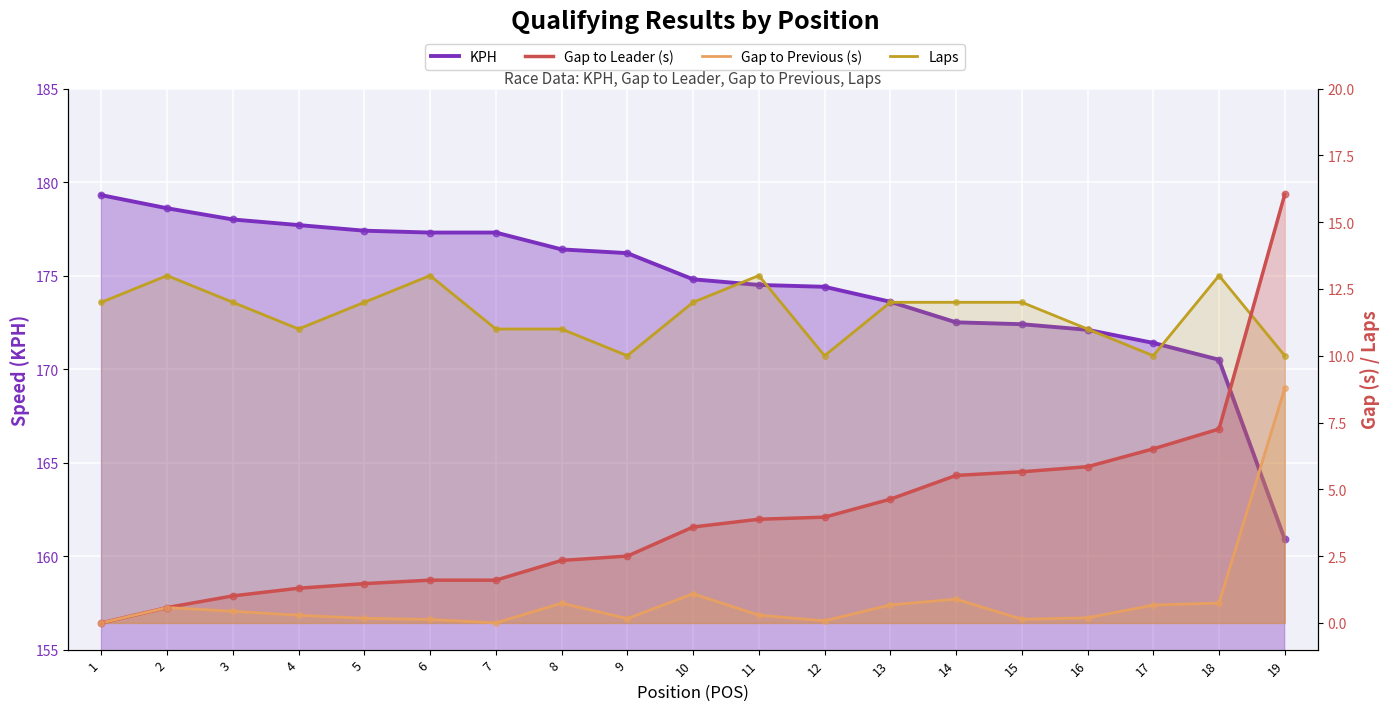

What is the total value across all series at 10?

191.5